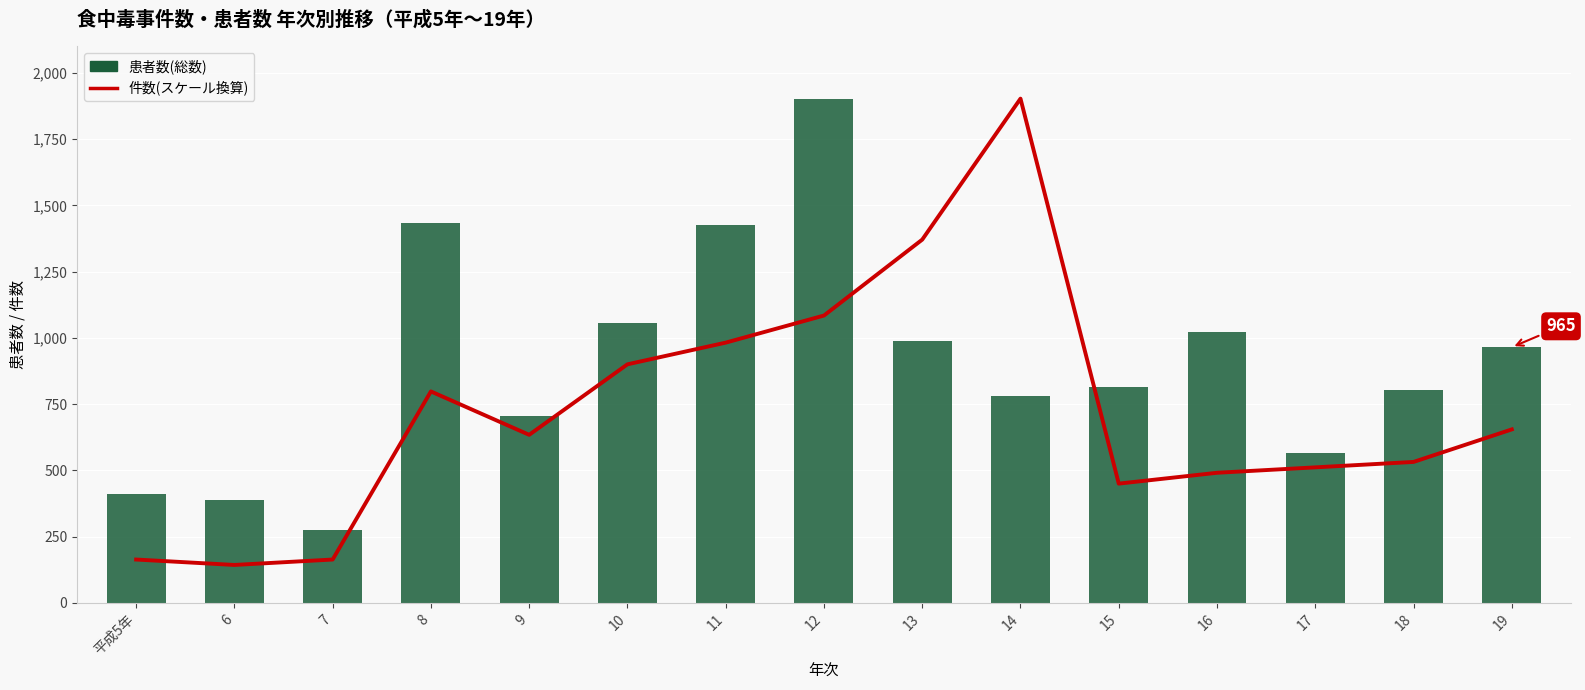

What is the value of the 患者数(総数) bar at the 4th from the left?

1432.0